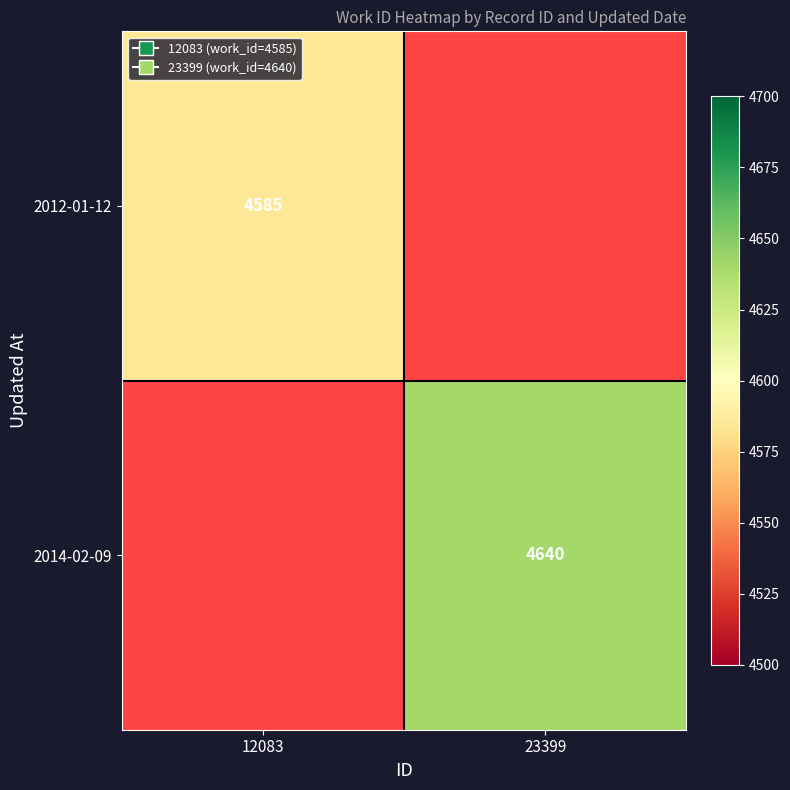

The 2012-01-12 series shows 1098 at 12083. True or false?

False